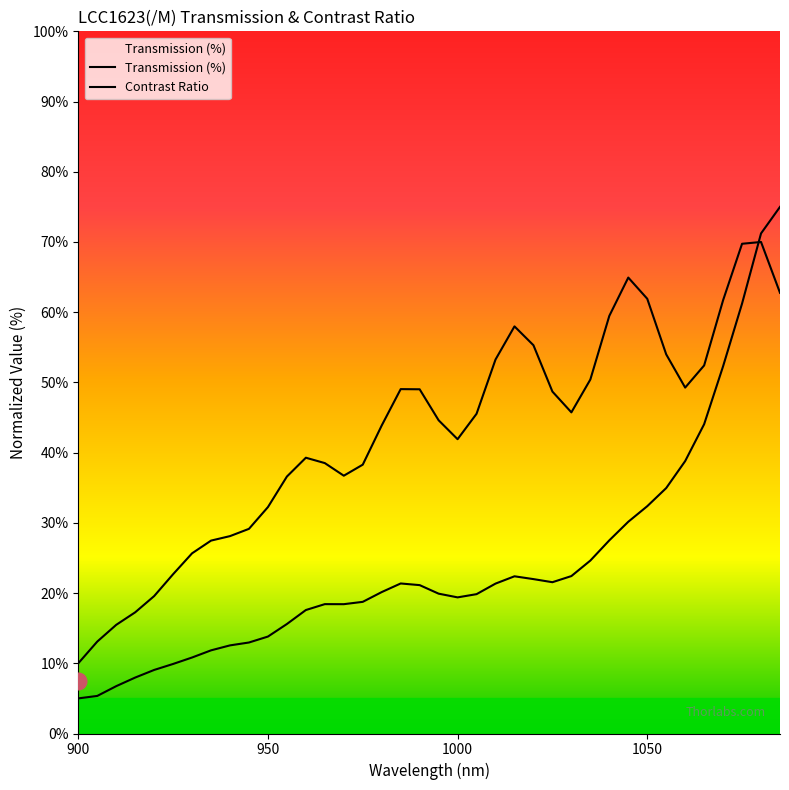

How many lines are shown in the chart?

2